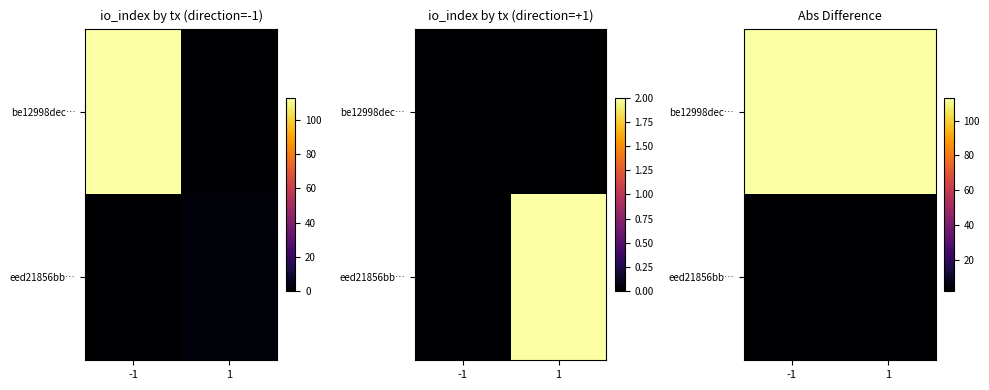

The be12998dec… series shows 113 at 1. True or false?

True